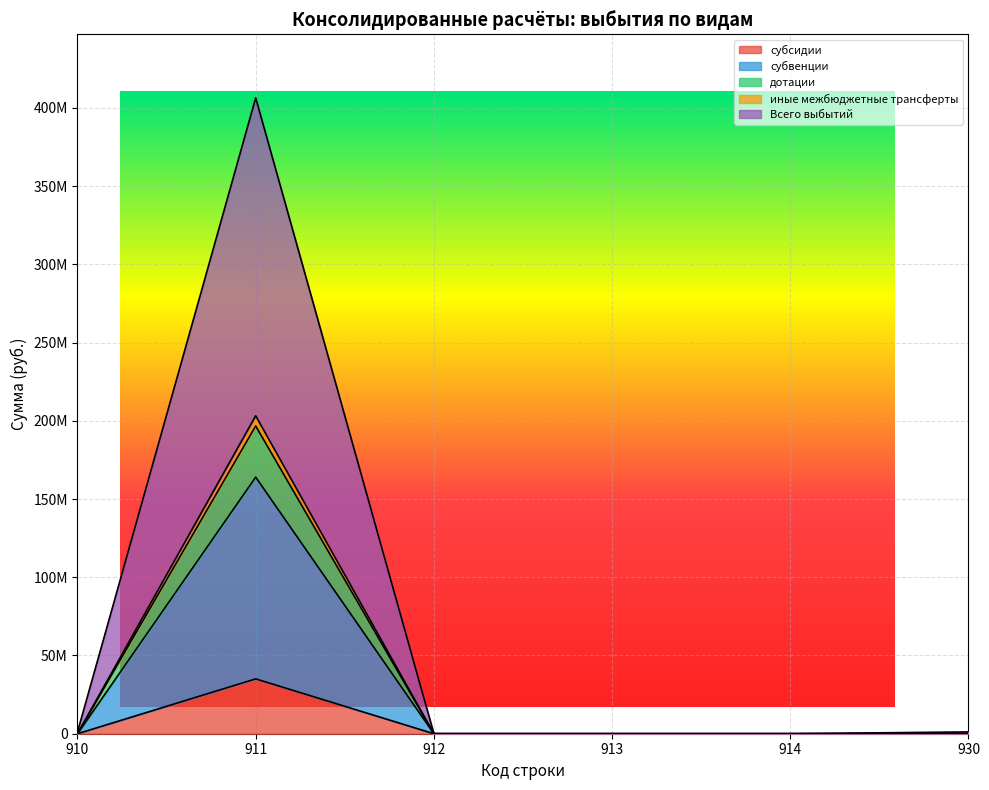

Rank the categories by дотации value from lowest to highest.

910, 912, 913, 914, 930, 911